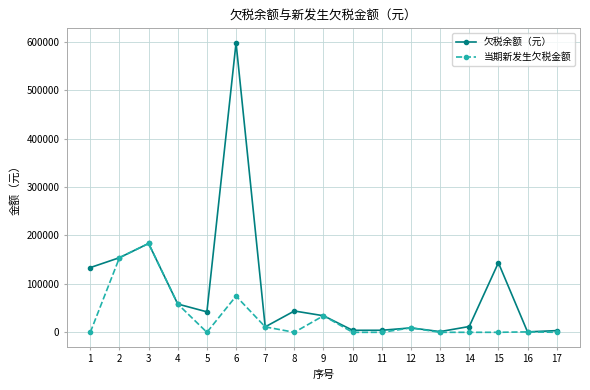

What is the spread (max minus min) of values at 15?

143697.1